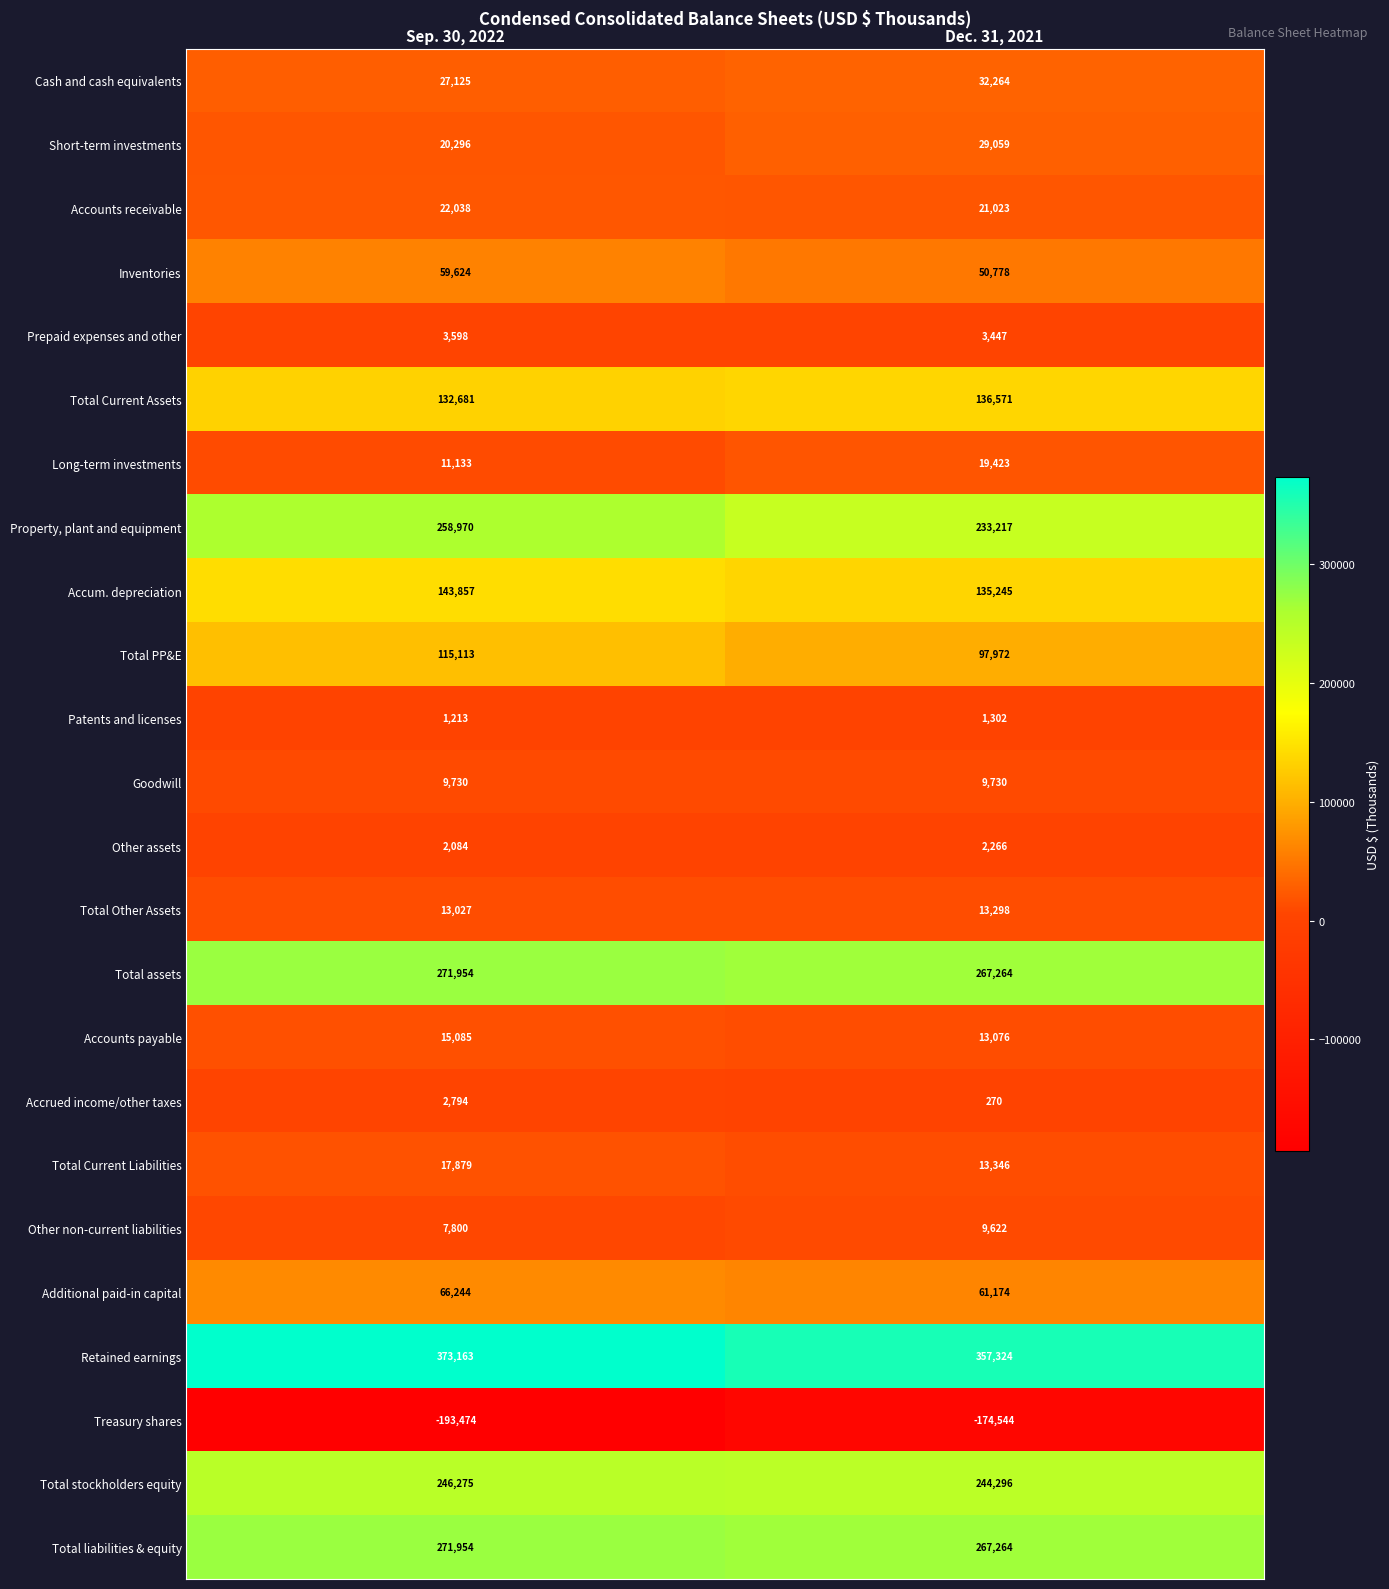

What is the greatest value displayed?

373163